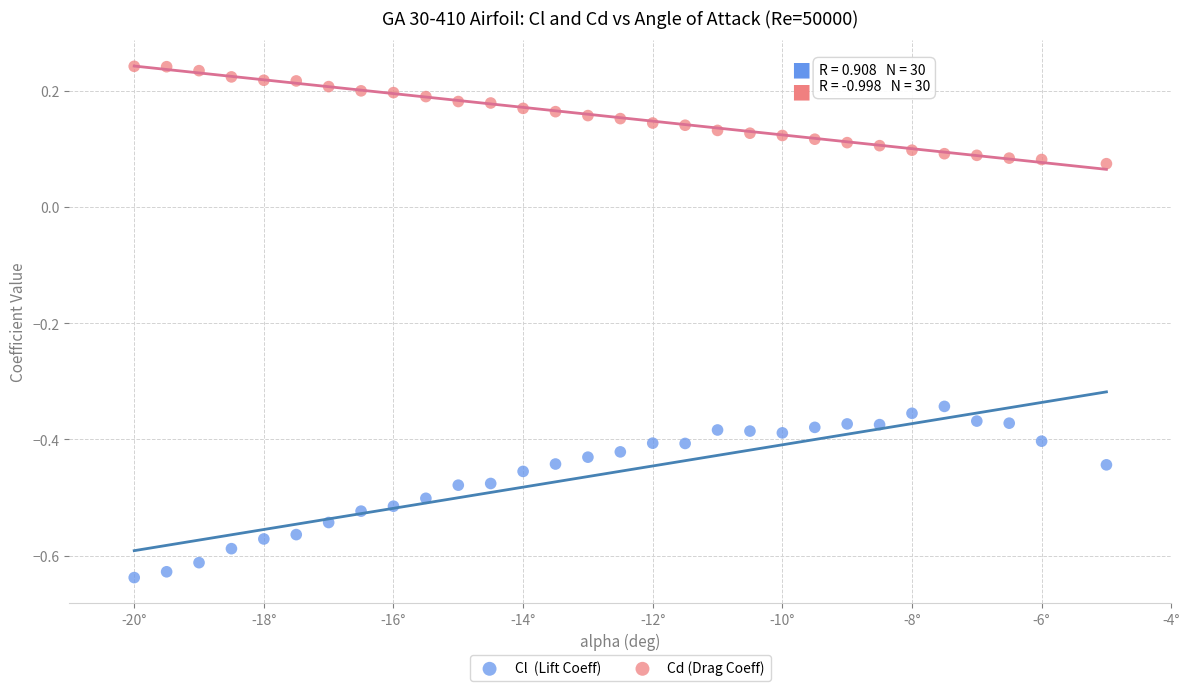

Across all data points, what is the range of Y values (max minus min)?

0.9